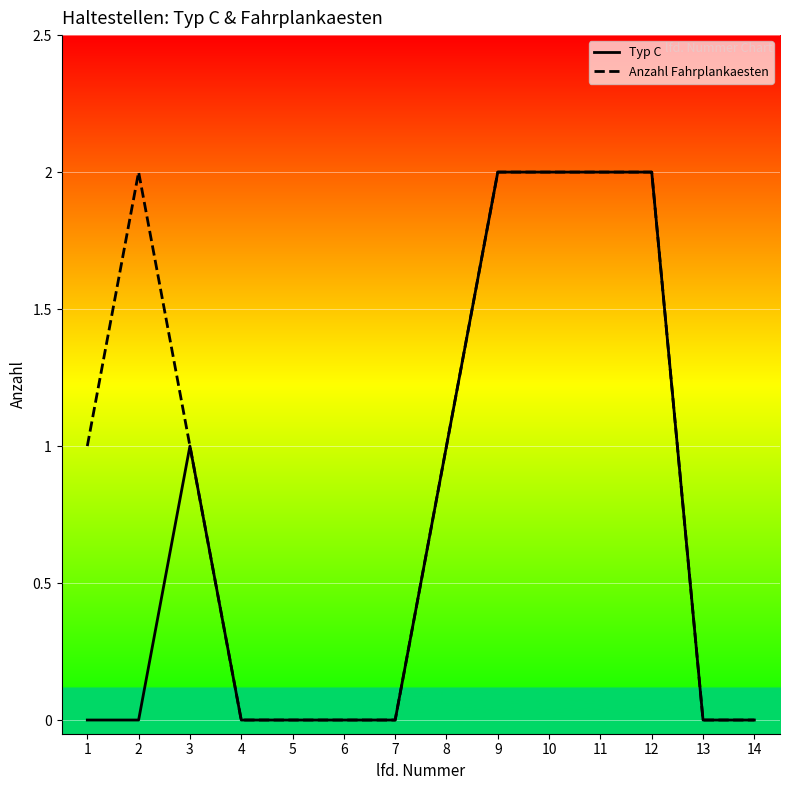

What is the average value of the Anzahl Fahrplankaesten series?

1